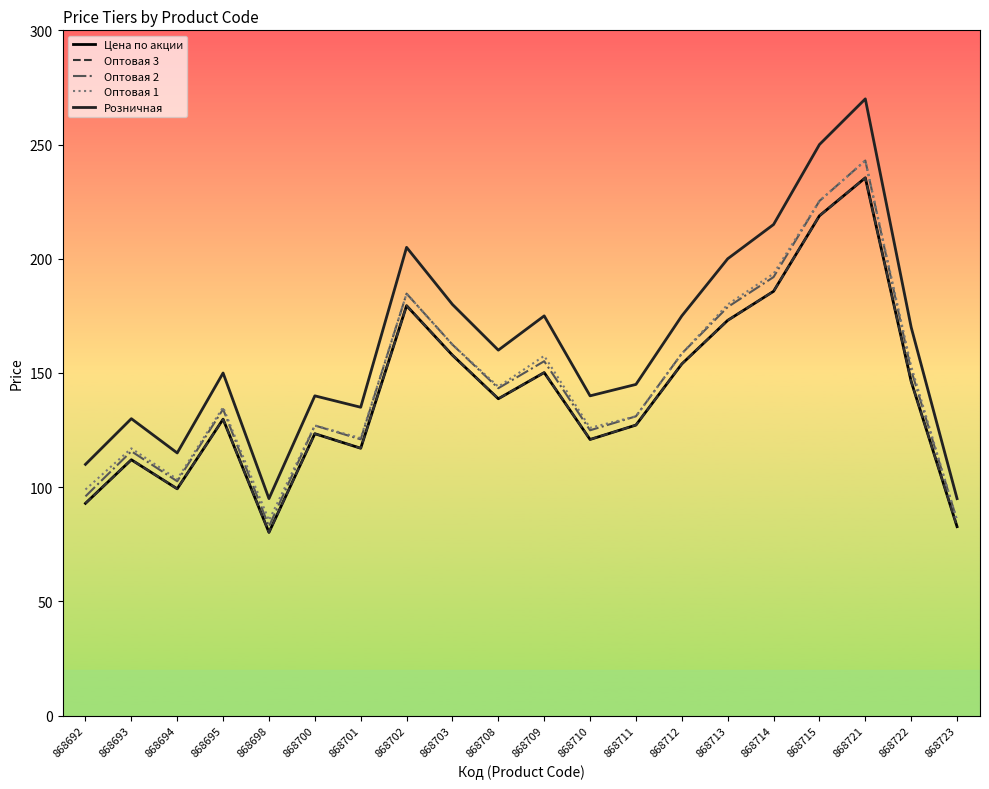

Does the chart have visible grid lines?

No